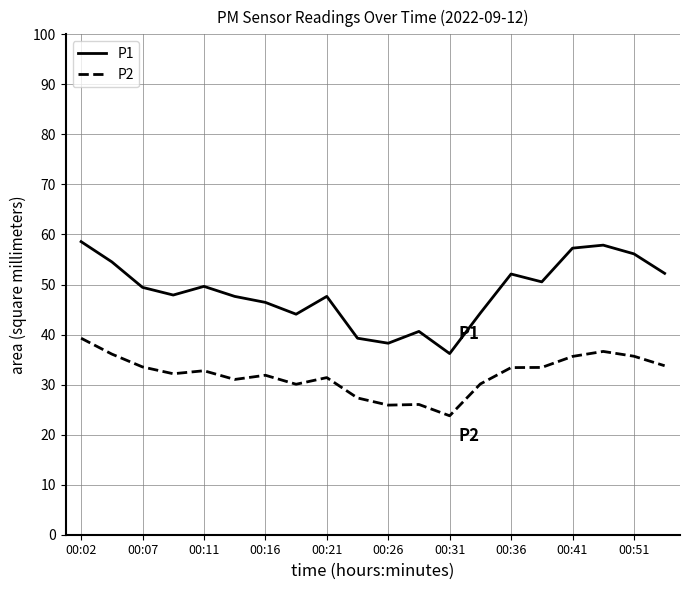

List the series in order of their peak value, highest first.

P1, P2